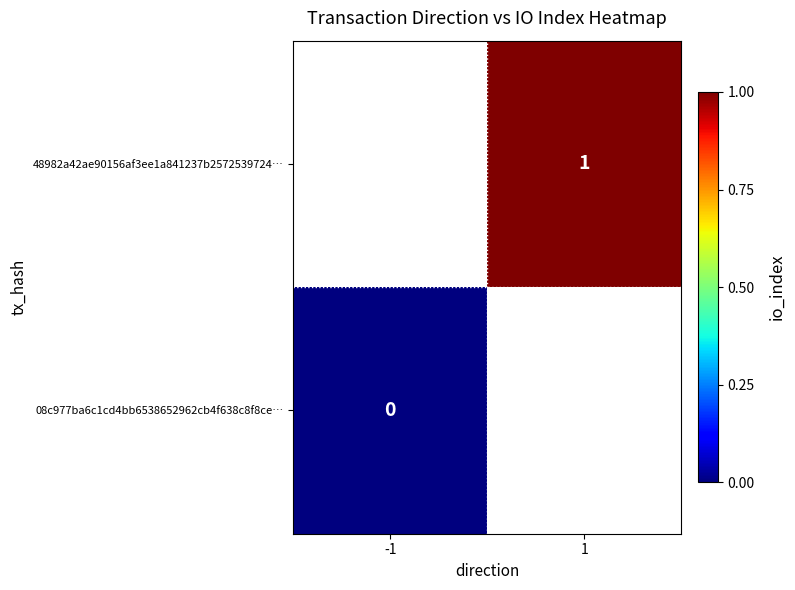

Is the value of 08c977ba6c1cd4bb6538652962cb4f638c8f8ce… at -1 greater than the value of 48982a42ae90156af3ee1a841237b2572539724… at 1?

No